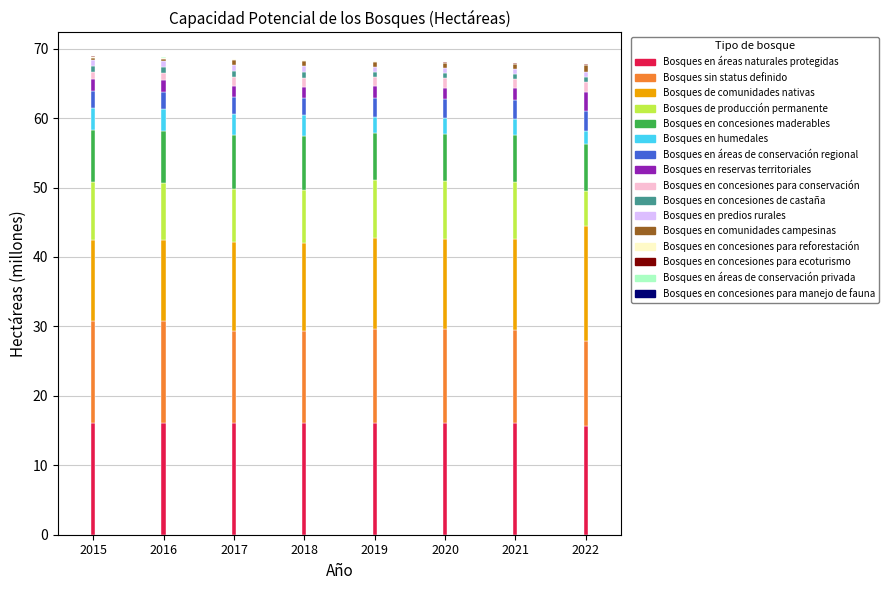

The value of Bosques en áreas naturales protegidas at 2021 is 28.4. True or false?

False